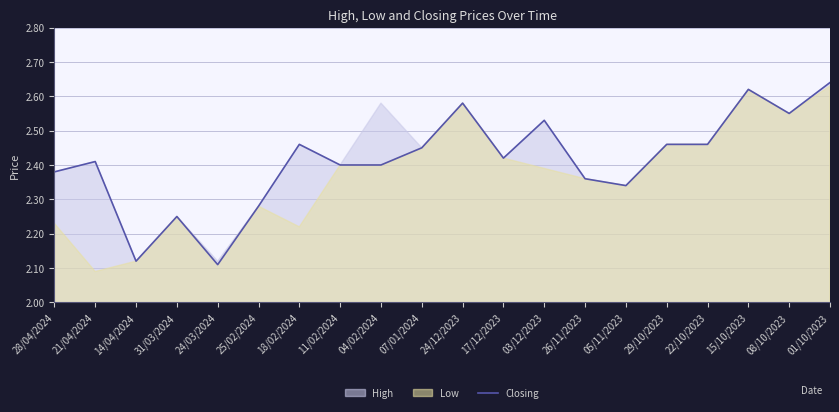

At which category does the data reach its first local valley?

14/04/2024